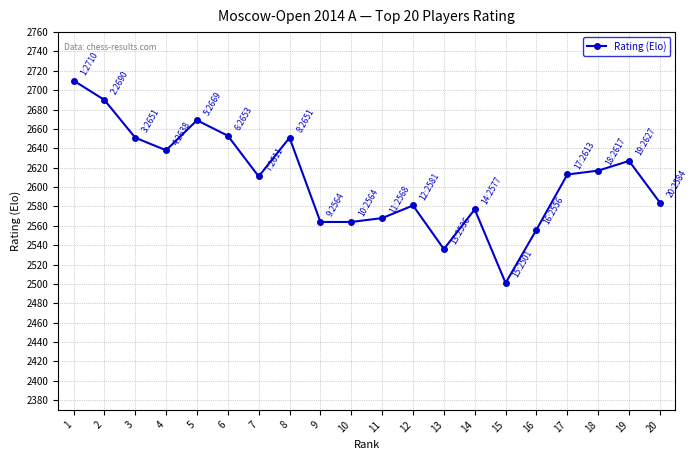

What is the smallest value displayed?

2501